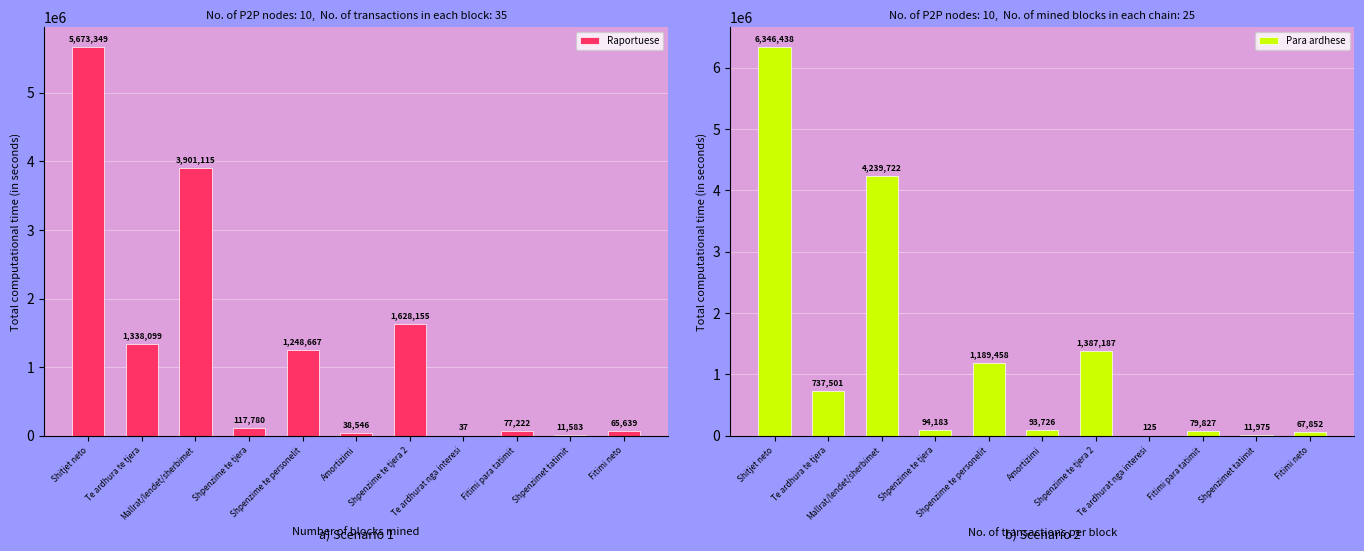

Reading right to left, extract all data points from this chart.

Raportuese: 65639	11583	77222	37	1628155	38546	1248667	117780	3901115	1338099	5673349
Para ardhese: 67852	11975	79827	125	1387187	93726	1189458	94183	4239722	737501	6346438